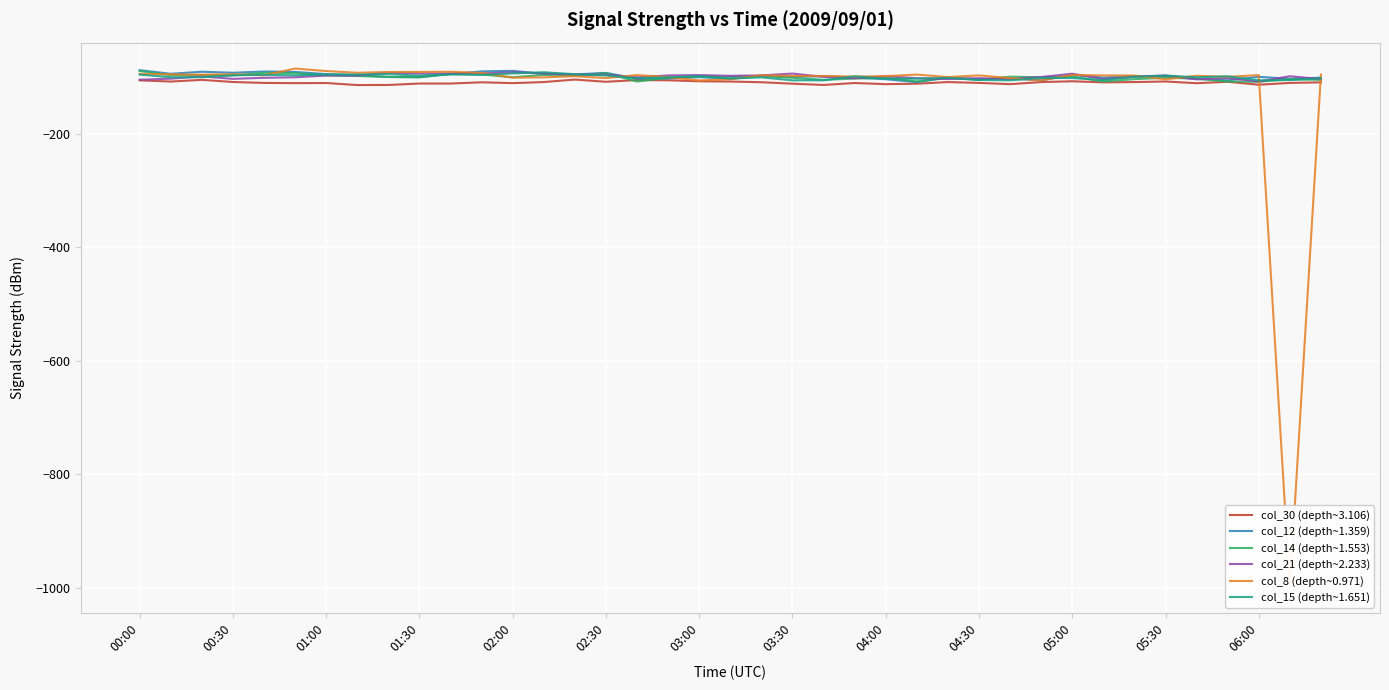

True or false: col_12 (depth~1.359) has a value of -99.9 at 01:30.

True